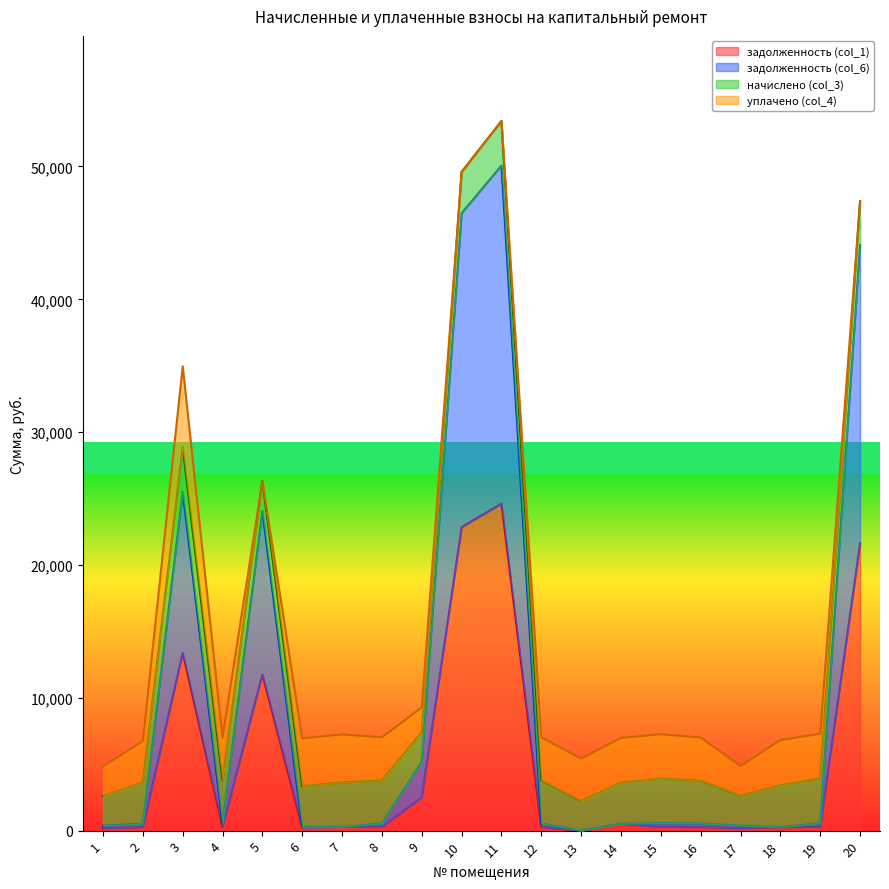

True or false: задолженность (col_1) and задолженность (col_6) cross at least once.

False